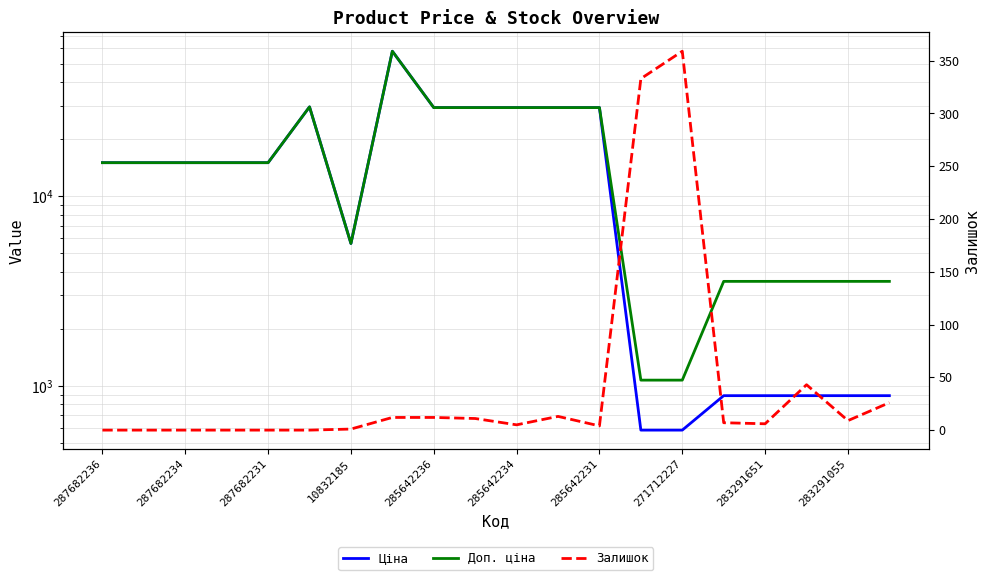

Where does the Ціна series first go above 15019?

287682236